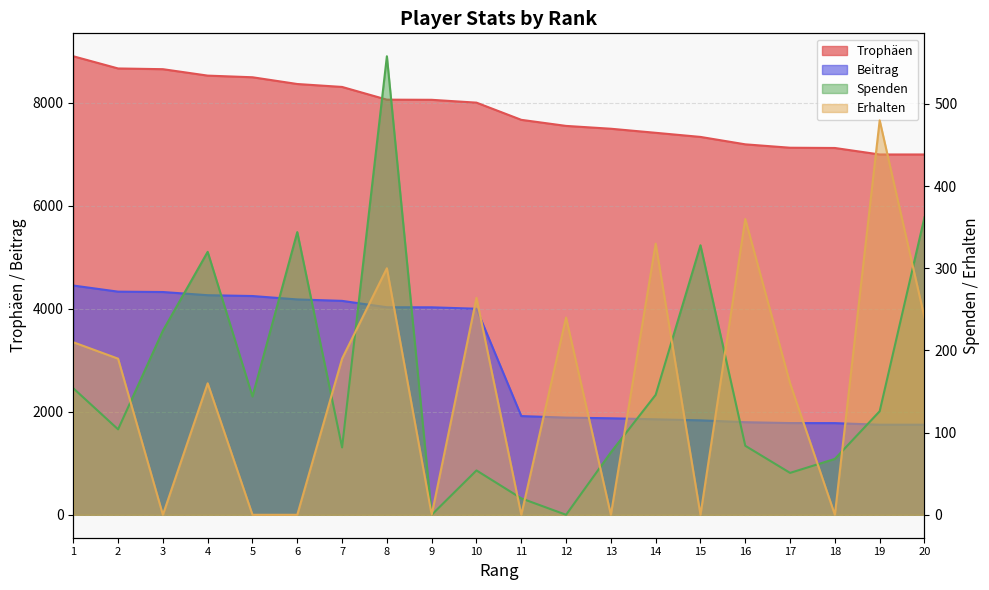

Reading left to right, extract all data points from this chart.

Trophäen: 8908	8671	8657	8532	8500	8369	8312	8065	8062	8007	7673	7555	7500	7421	7341	7197	7131	7126	7000	7000
Beitrag: 4454	4335	4328	4266	4250	4184	4156	4032	4031	4003	1918	1888	1875	1855	1835	1799	1782	1781	1750	1750
Spenden: 154	104	224	320	144	344	82	558	0	54	20	0	76	146	328	84	51	68	126	362
Erhalten: 210	190	0	160	0	0	190	300	0	264	0	240	0	330	0	360	160	0	480	240